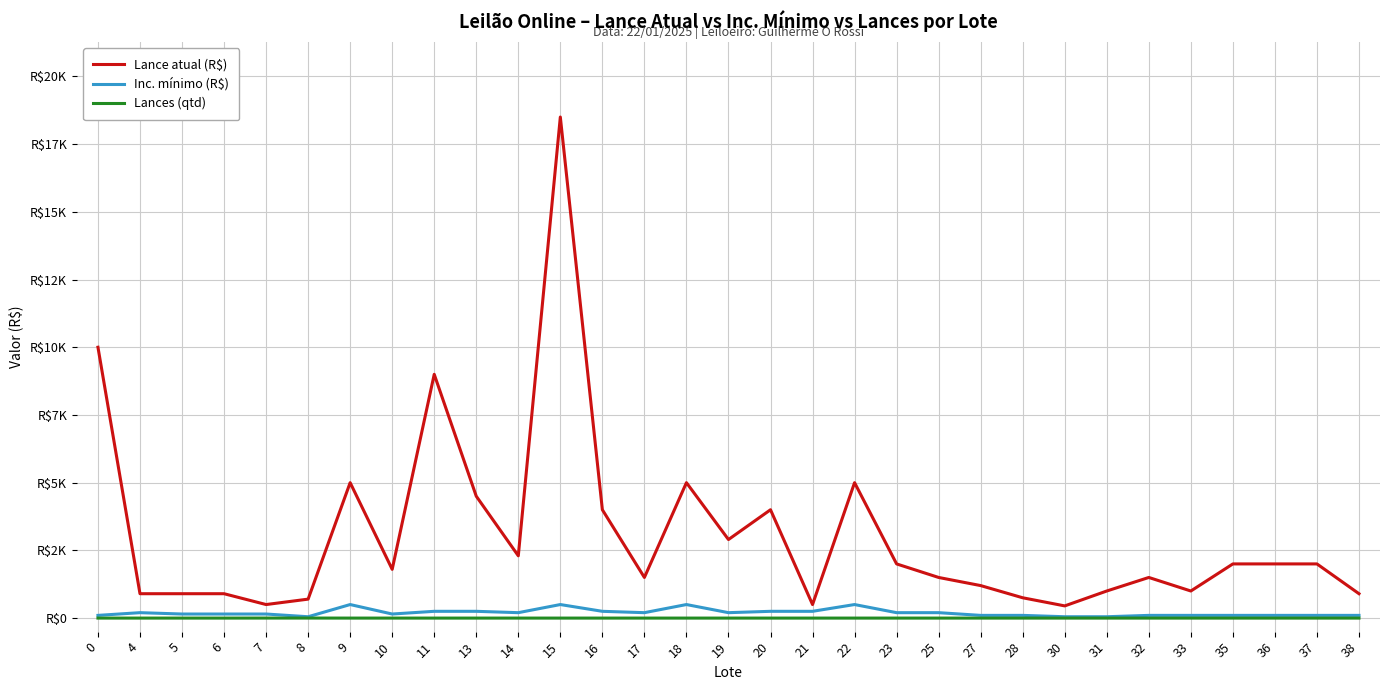

Does the chart display data point markers on the line(s)?

No